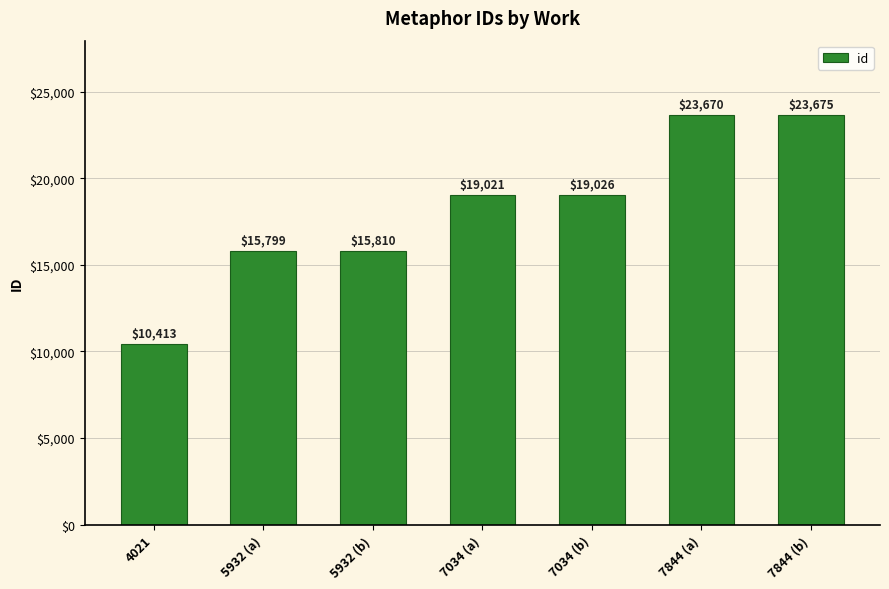

Rank the categories by value from highest to lowest.

7844 (b), 7844 (a), 7034 (b), 7034 (a), 5932 (b), 5932 (a), 4021